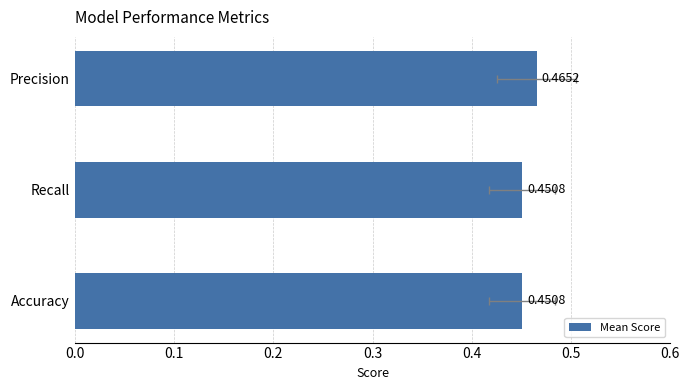

The value at Accuracy is 0.2. True or false?

False